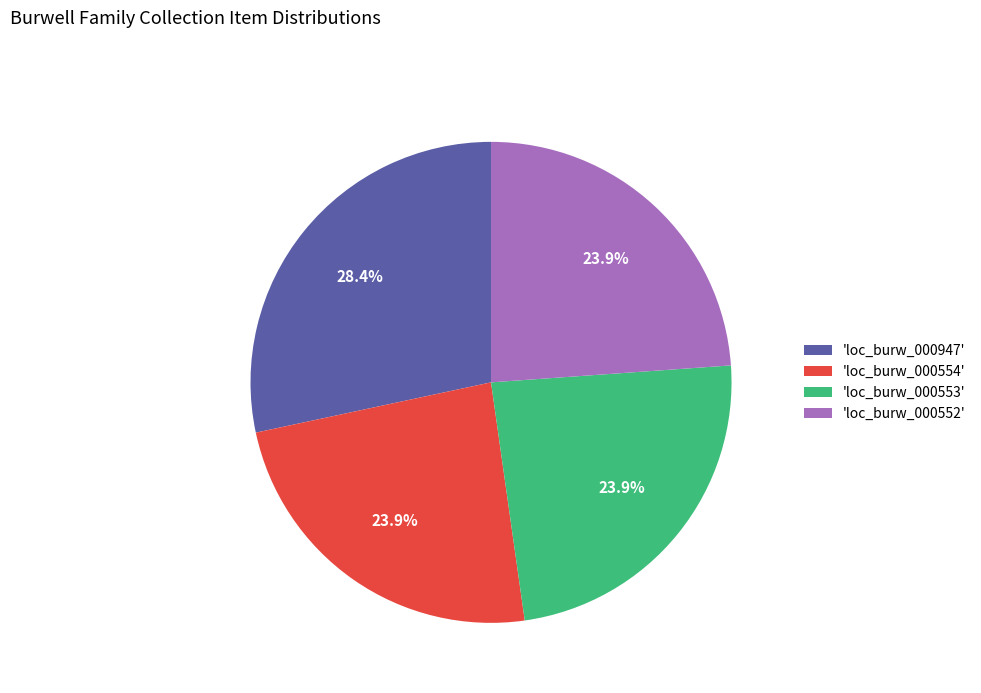

Which slice is the largest?

'loc_burw_000947'